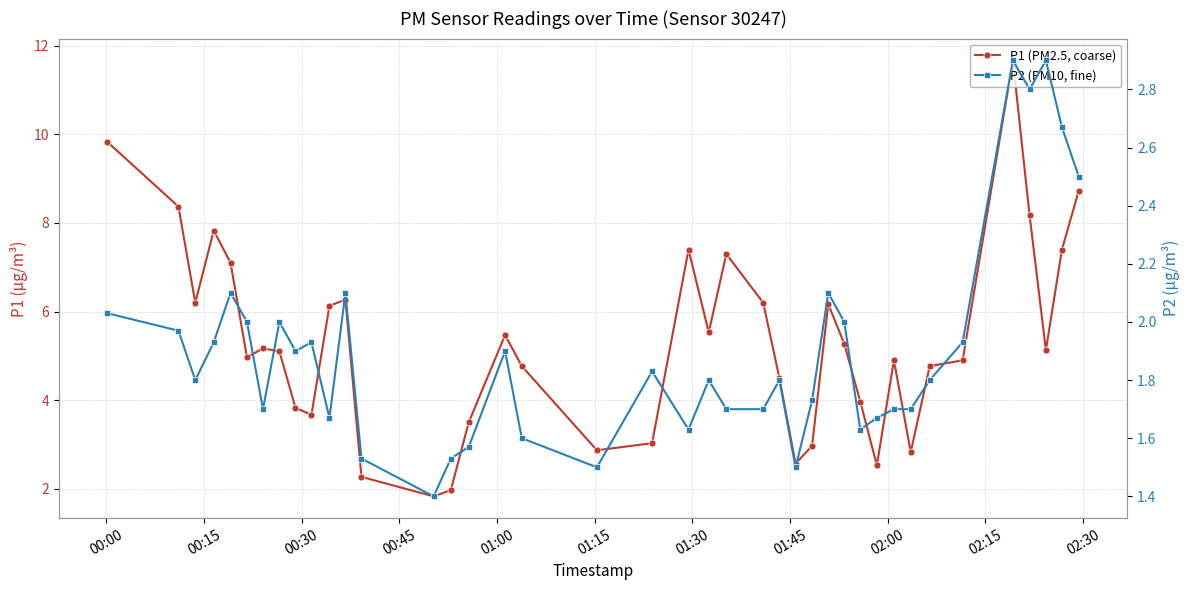

What are all the series names shown in the legend?

P1 (PM2.5, coarse), P2 (PM10, fine)